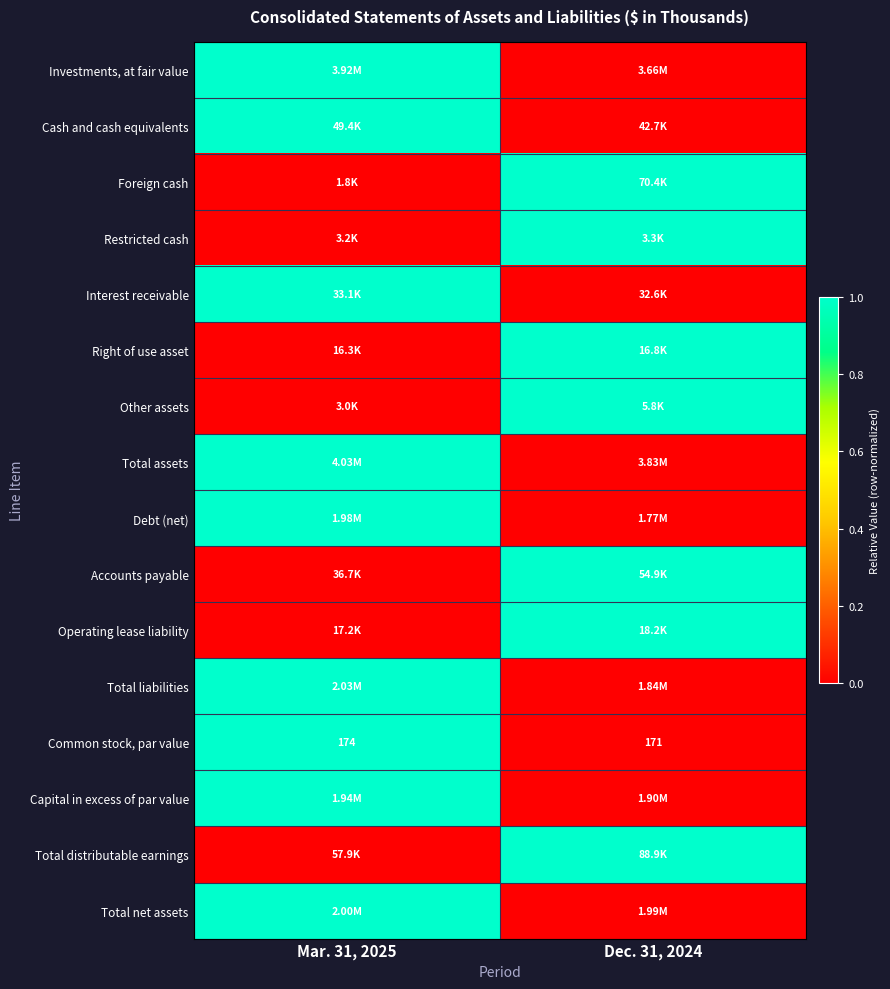

What is the spread (max minus min) of values at Dec. 31, 2024?

1